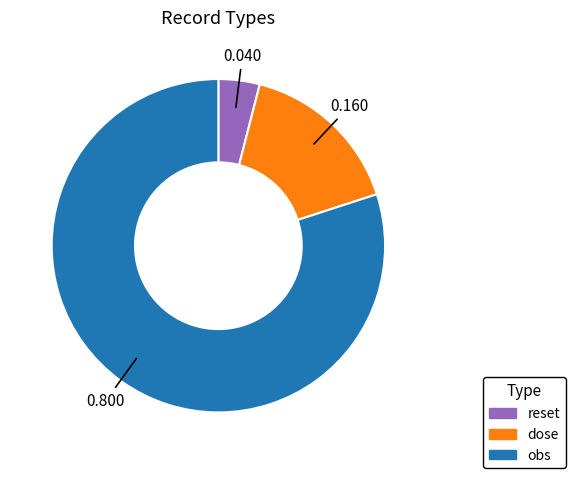

Do obs and reset together represent more than half of the pie?

Yes